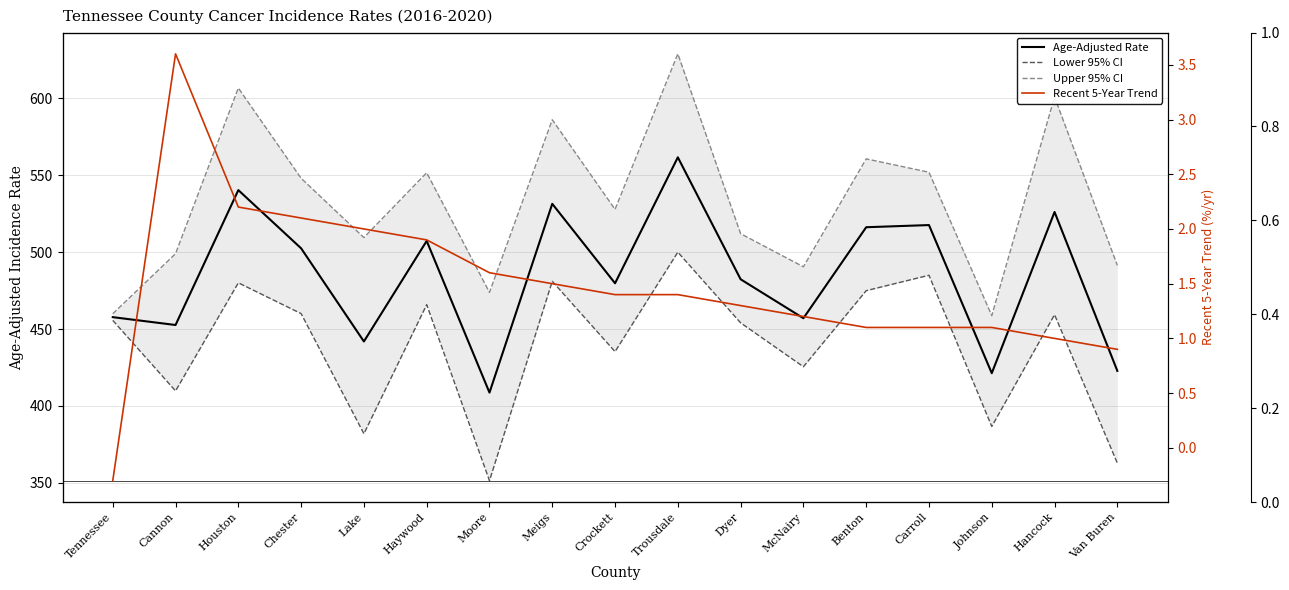

What are all the series names shown in the legend?

Age-Adjusted Rate, Lower 95% CI, Upper 95% CI, Recent 5-Year Trend